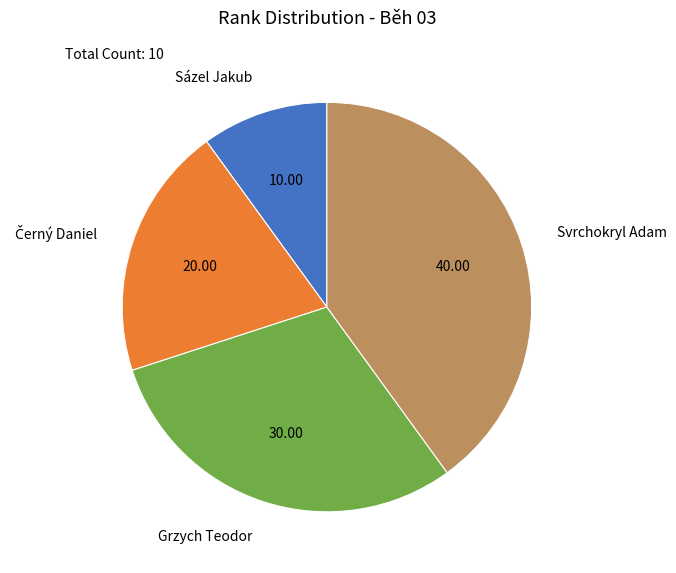

Does any single category account for the majority?

No